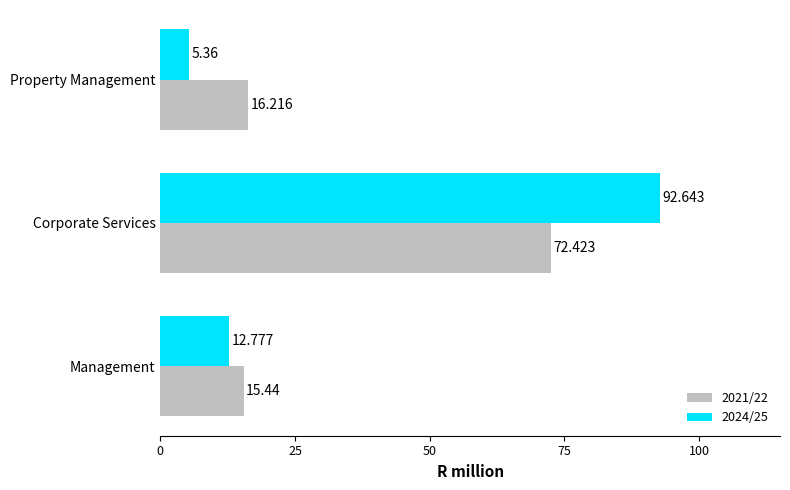

Which series has the largest range (max minus min)?

2024/25